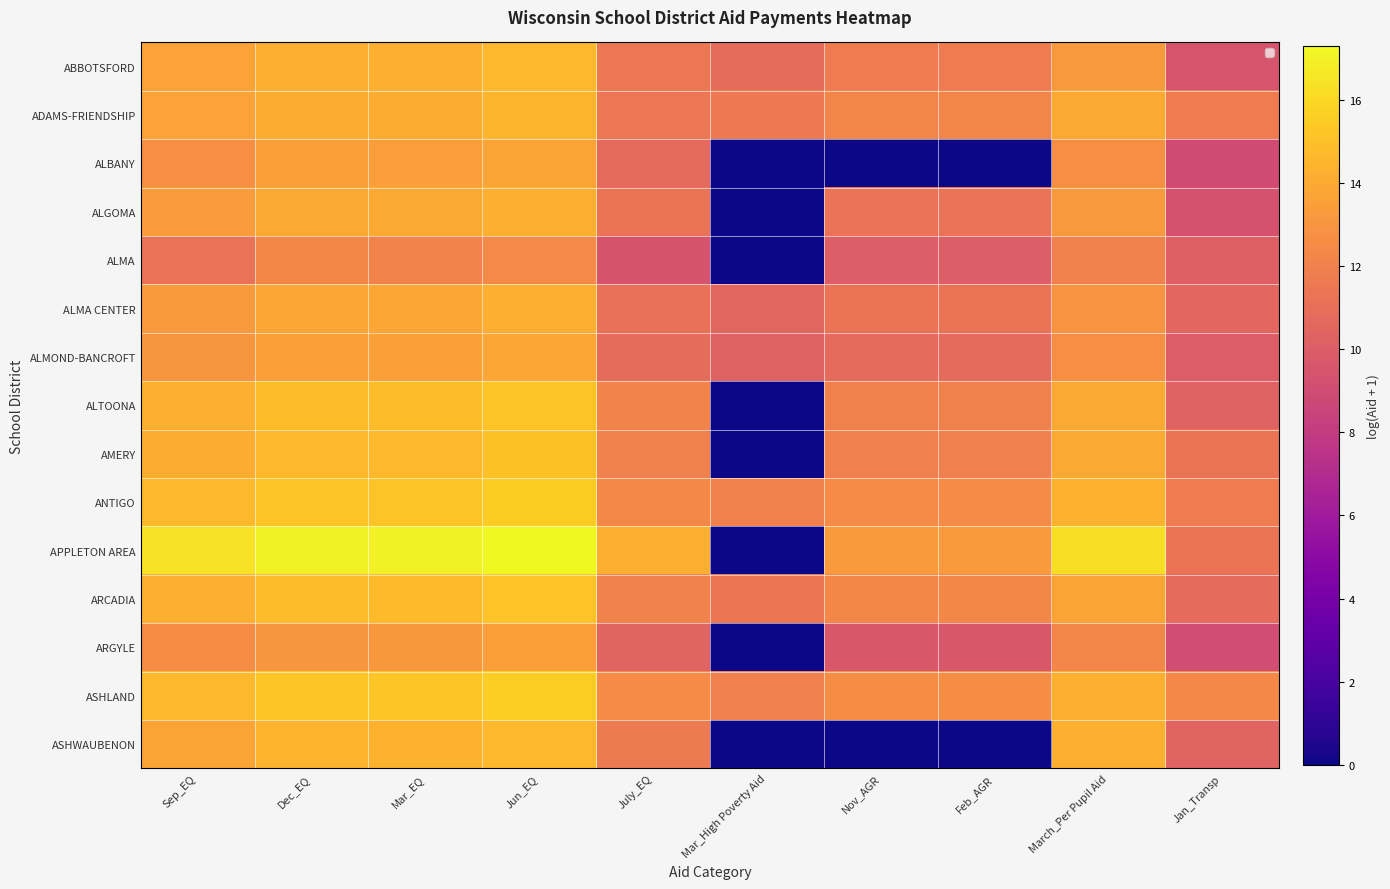

How many values in the ABBOTSFORD series are below 13?

5